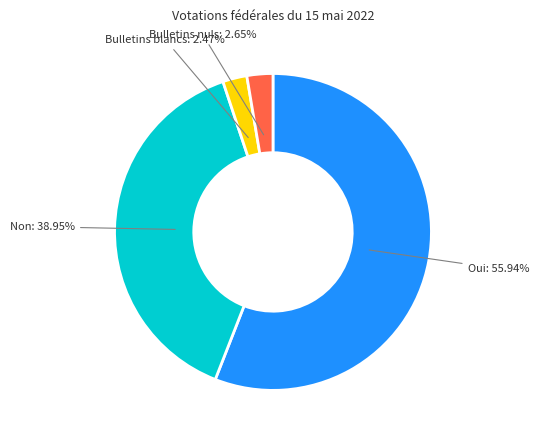

The Non slice represents 32% of the pie. True or false?

False